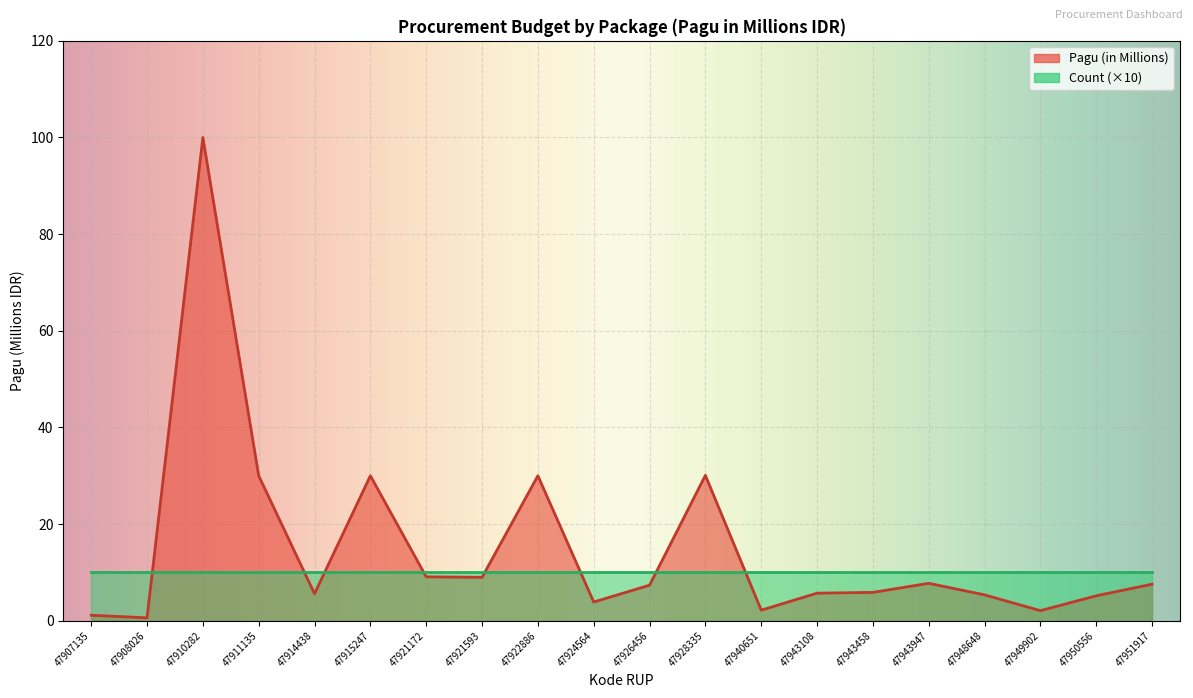

What is the difference between the second highest and second lowest values?

28.9